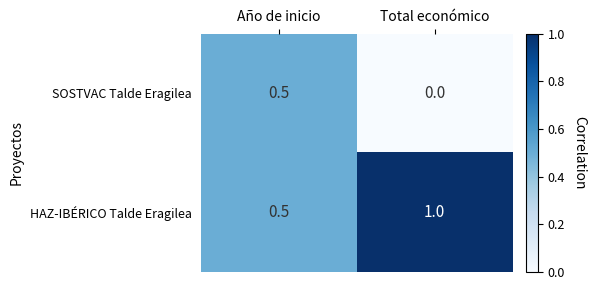

What is the total value across all series at Total económico?

1.0